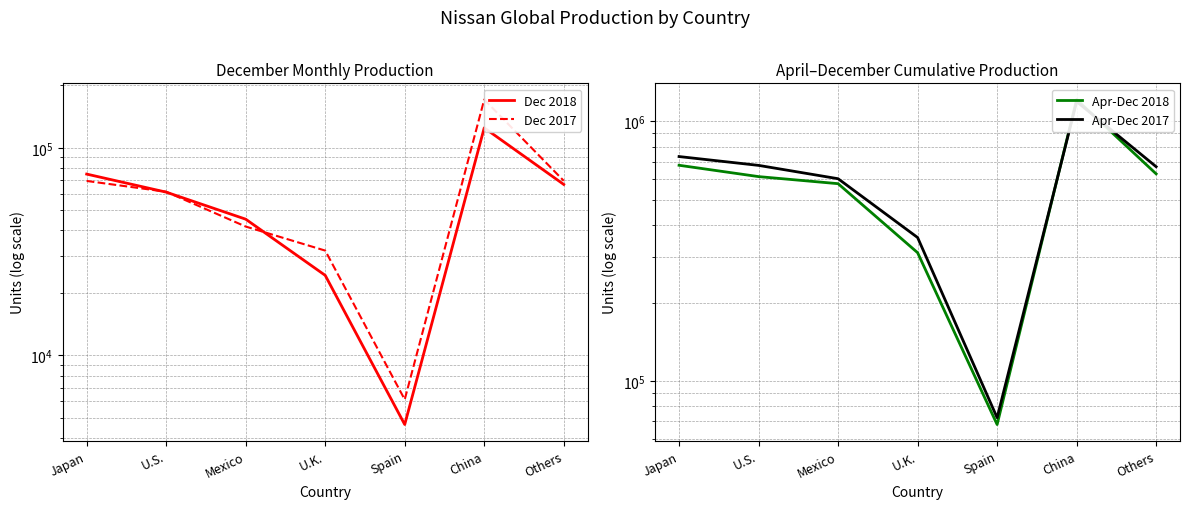

What is the total value across all series at U.S.?

1413061